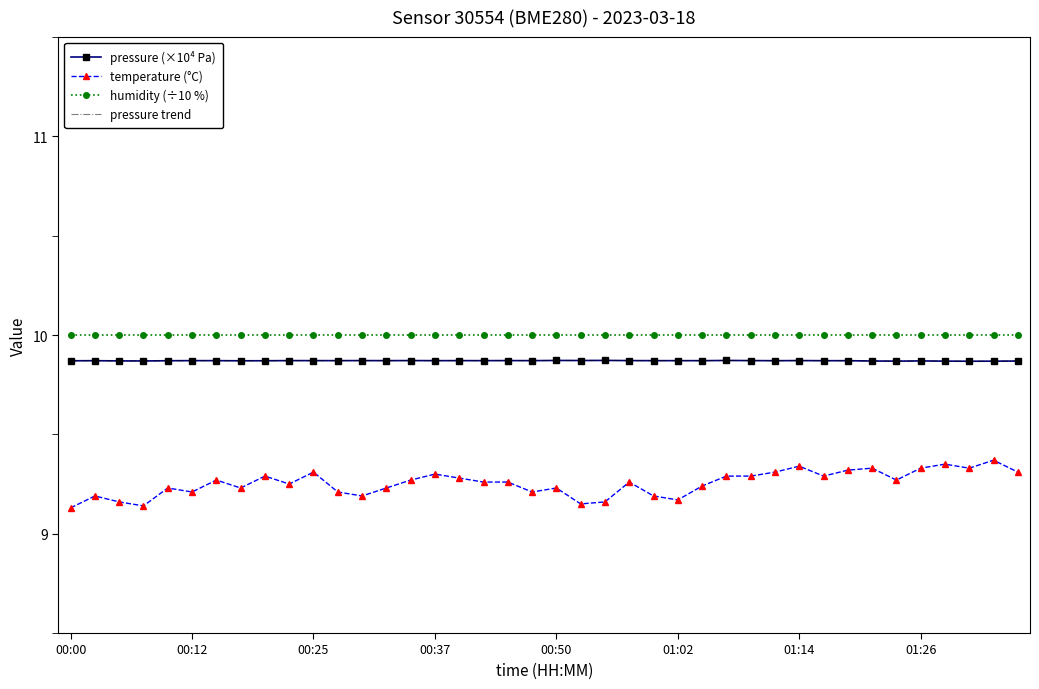

Where is humidity (÷10 %) nearest to the value 10?

00:00